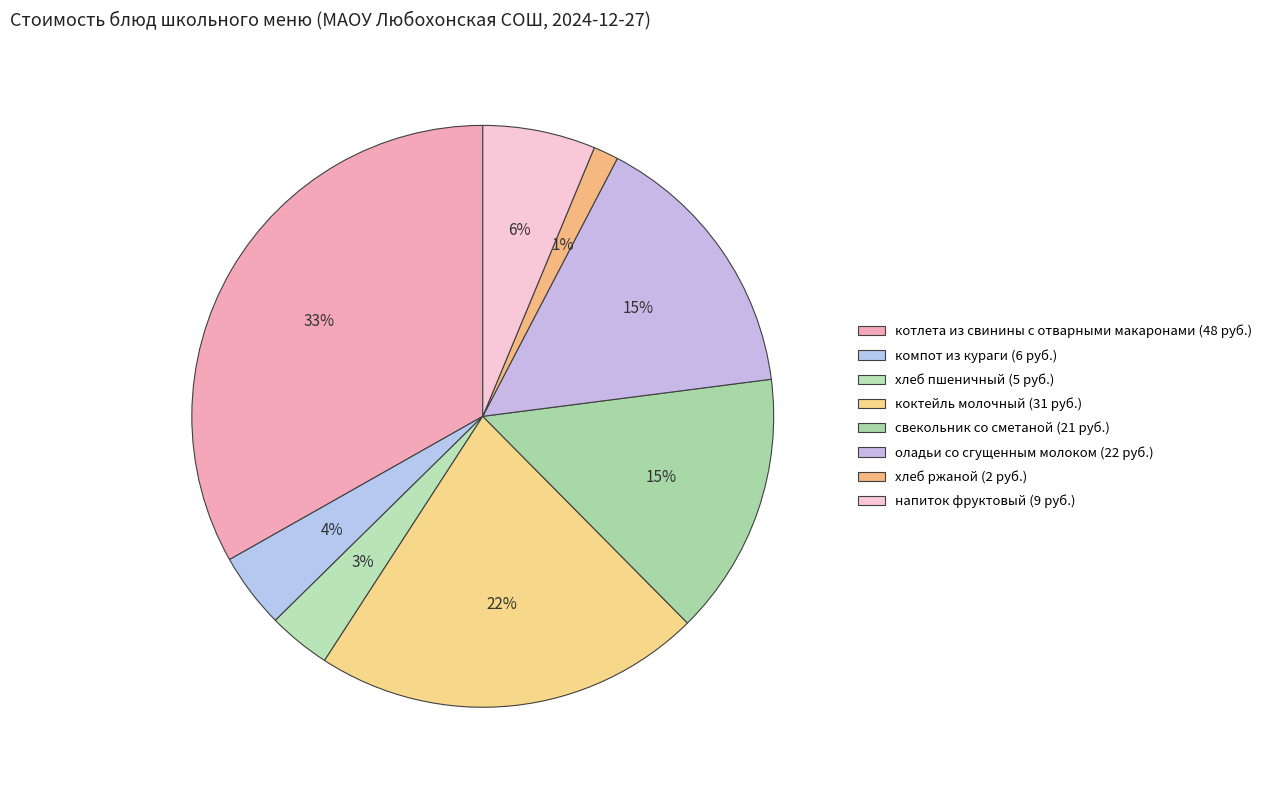

What percentage do компот из кураги and котлета из свинины с отварными макаронами together represent?

37.4%